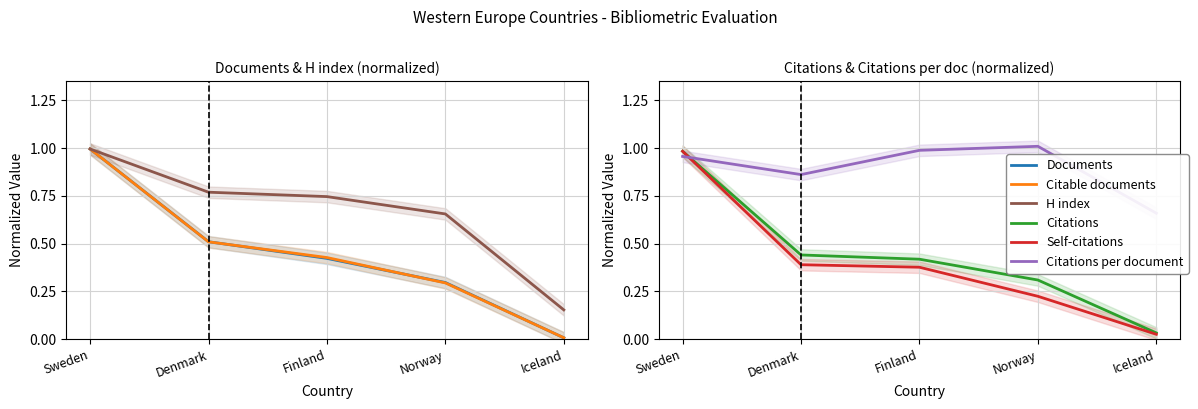

What is the difference between the highest and lowest values at Iceland?

0.7